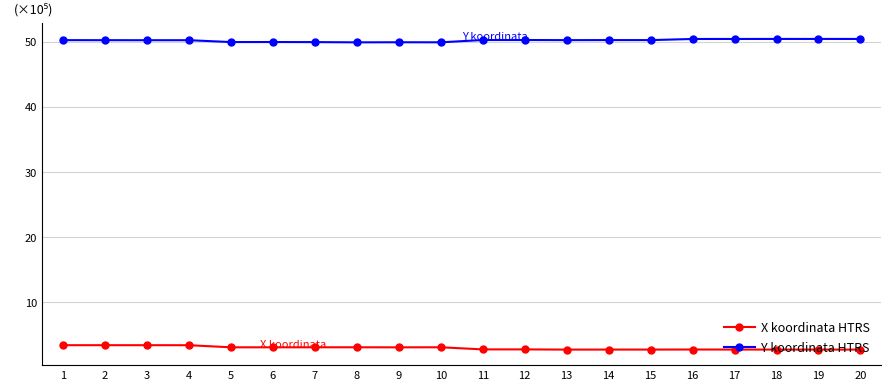

What value does the X koordinata HTRS series have at 20?

2.7